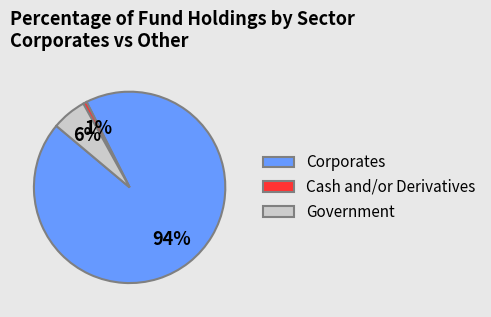

Is there any slice that represents more than half of the pie?

Yes